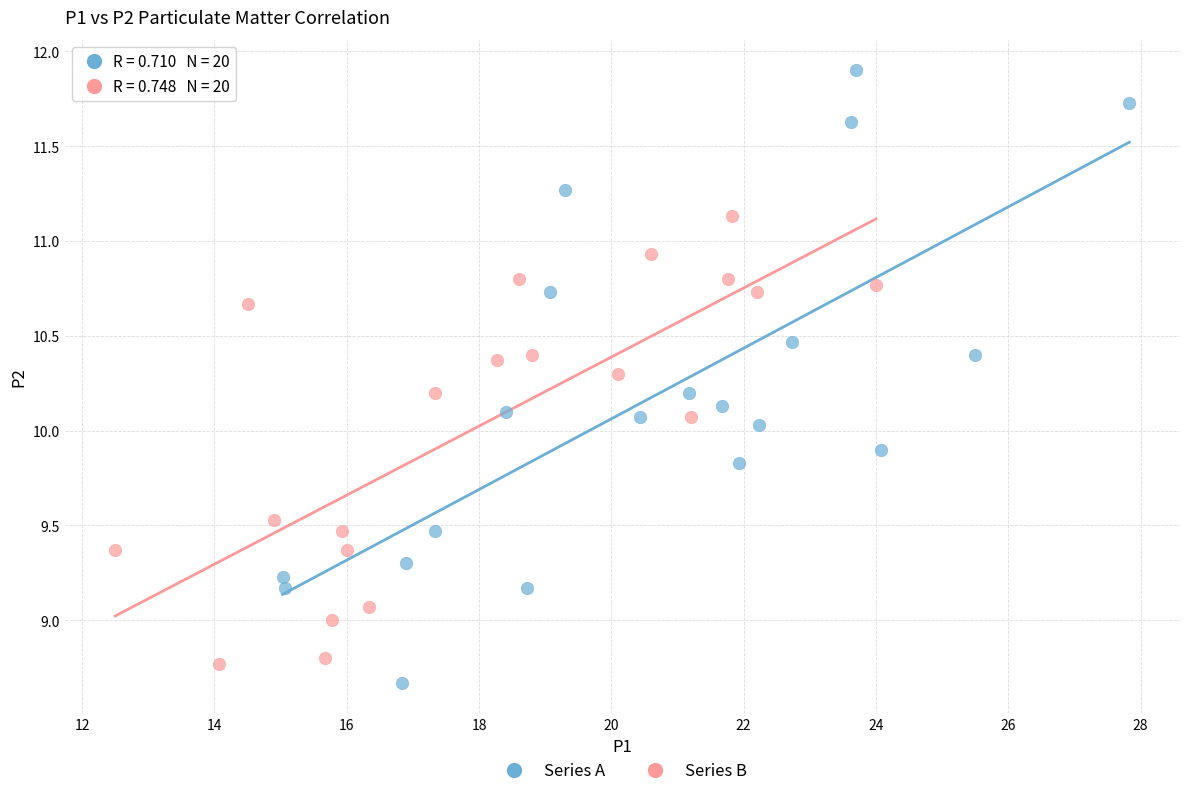

Which series has the widest spread of Y values?

Series A